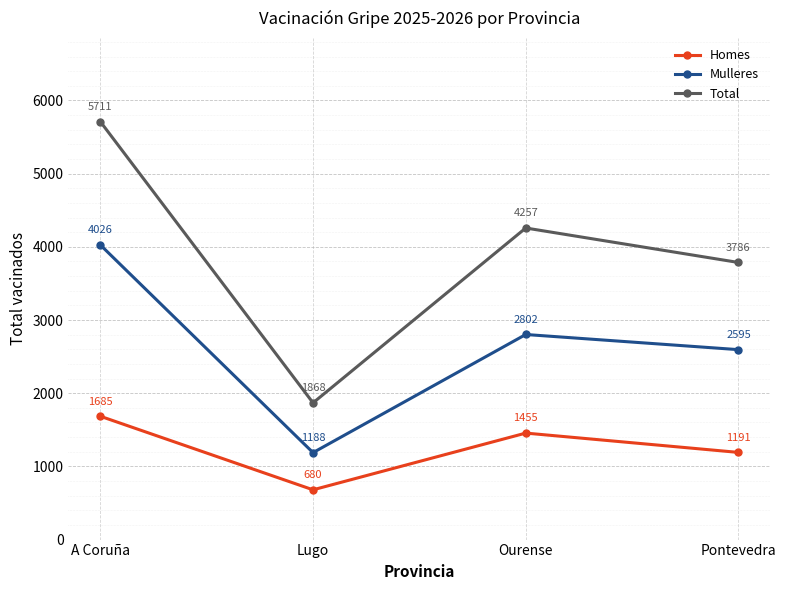

At which category is the sum across all series the highest?

A Coruña